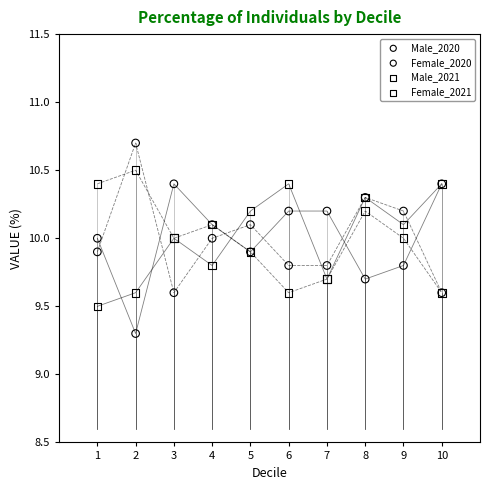

Which series contains the lowest Y value?

Male_2020